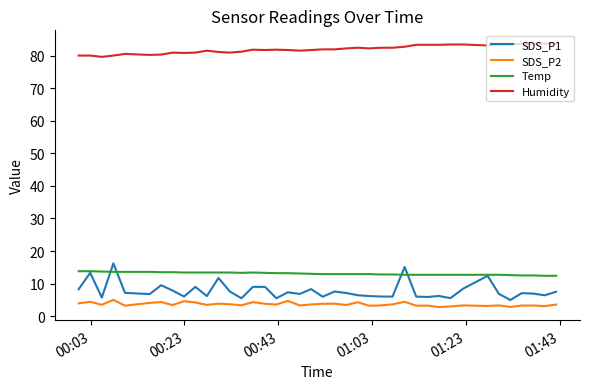

Which series has the largest range (max minus min)?

SDS_P1